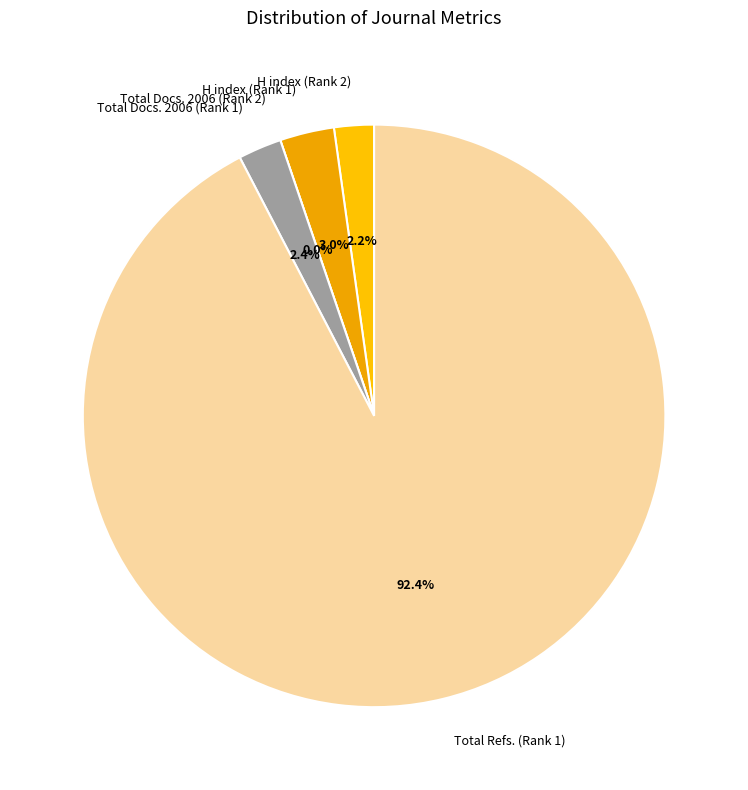

What portion of the pie excludes Total Refs. (Rank 1)?

7.6%